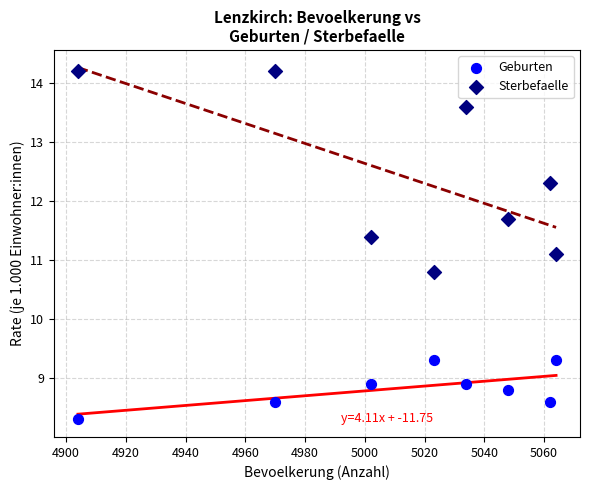

Which series reaches the maximum Y coordinate?

Sterbefaelle